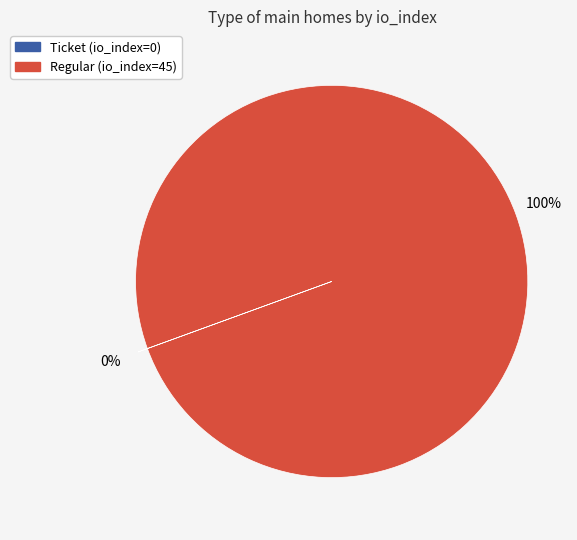

Which slice is the largest?

Regular (io_index=45)